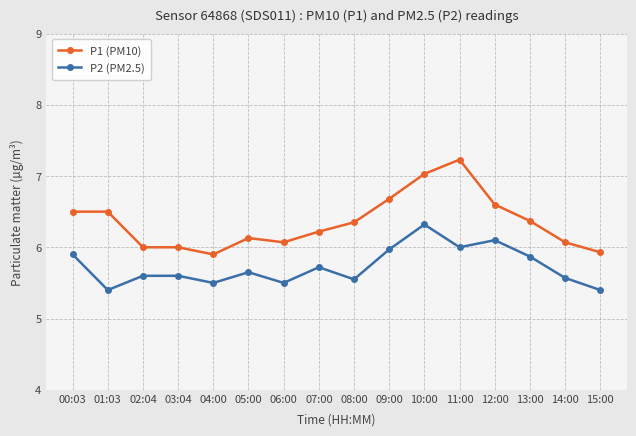

Between 06:00 and 13:00, which series saw the biggest shift?

P2 (PM2.5)